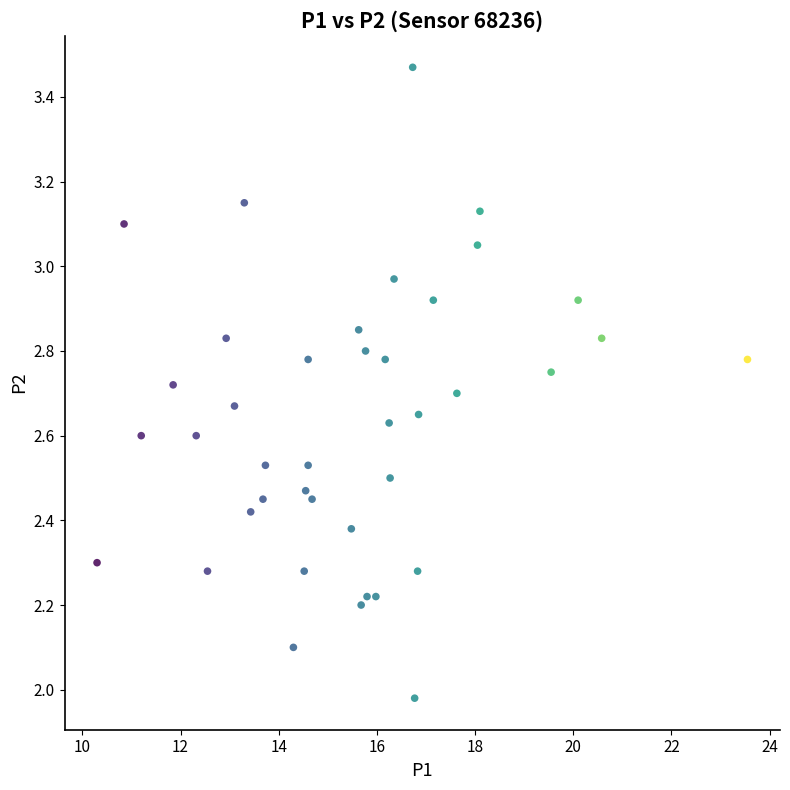

What is the range of X values (max minus min)?

13.2